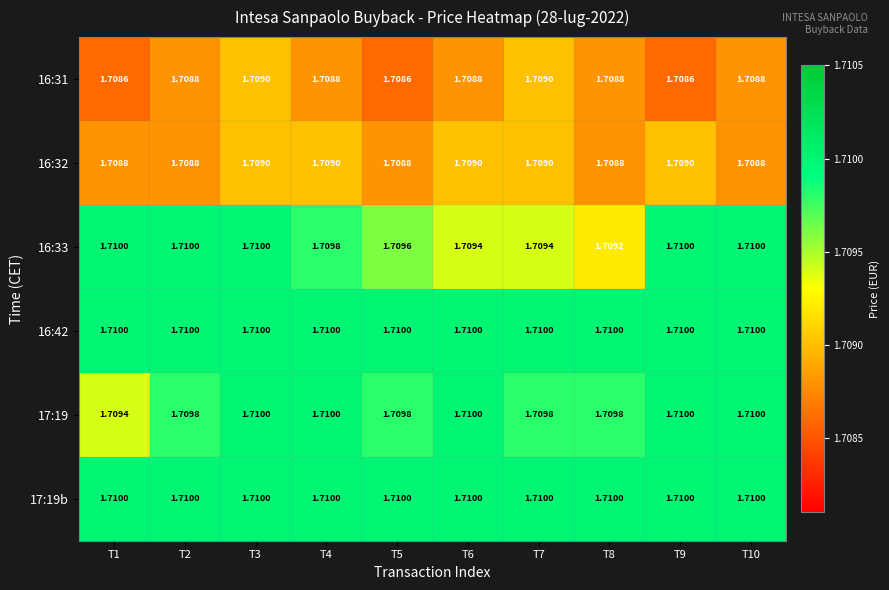

Is the value of 16:31 at T6 greater than the value of 16:33 at T3?

No